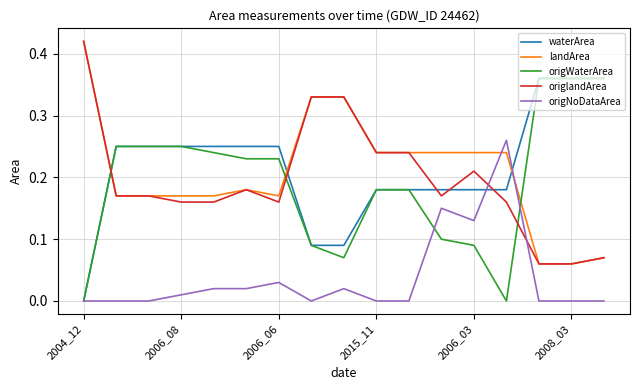

Is this an area chart (filled region under the line)?

No